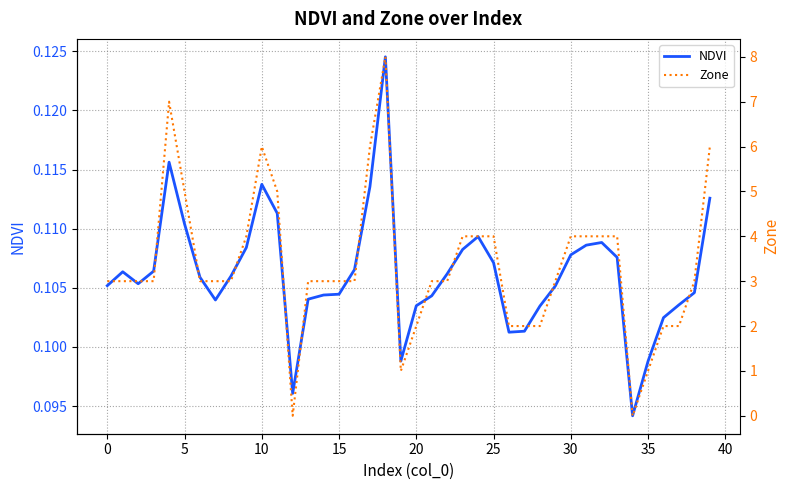

Count the Zone values in the range 3 to 4.

23